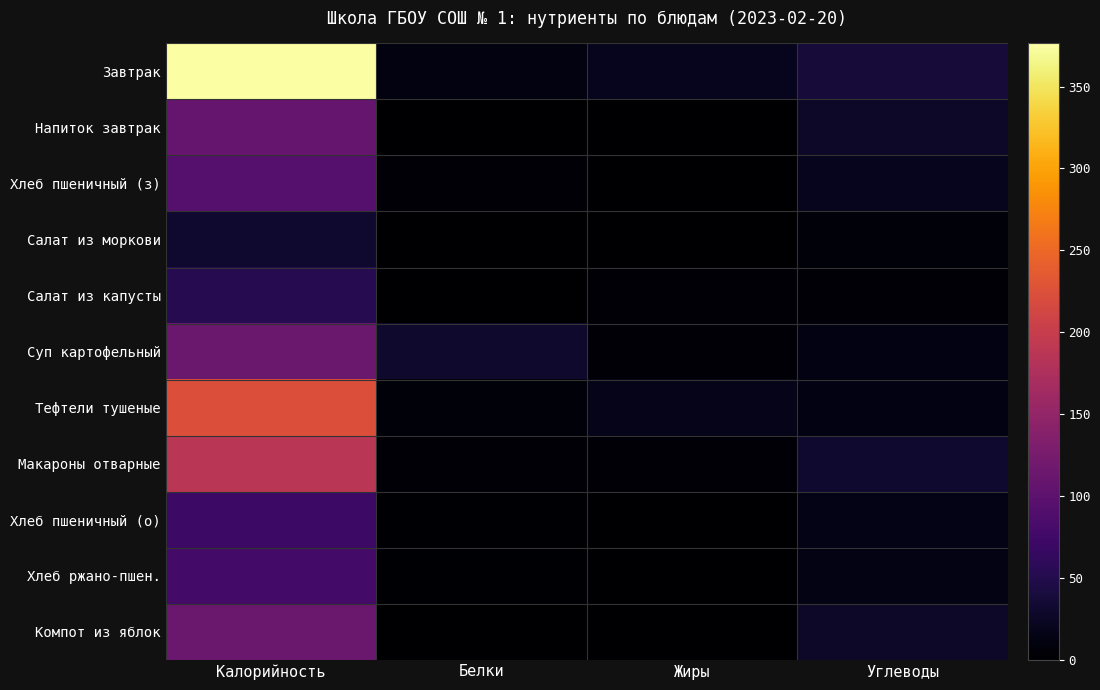

Rank the series by their maximum value, from highest to lowest.

Завтрак, Тефтели тушеные, Макароны отварные, Суп картофельный, Компот из яблок, Напиток завтрак, Хлеб пшеничный (з), Хлеб ржано-пшен., Хлеб пшеничный (о), Салат из капусты, Салат из моркови